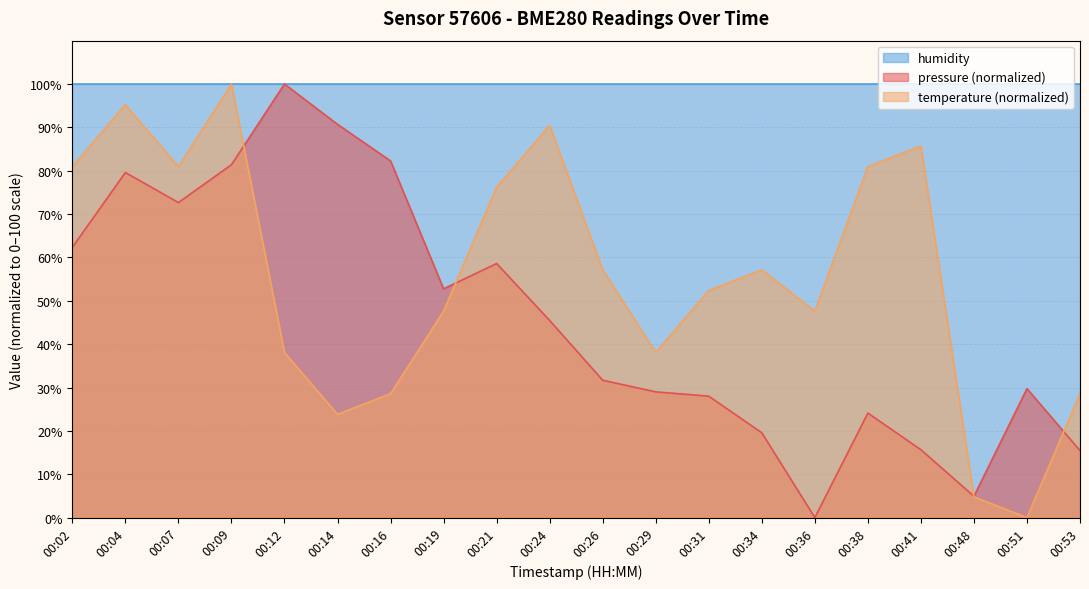

What value does the pressure series have at 00:24?

45.5